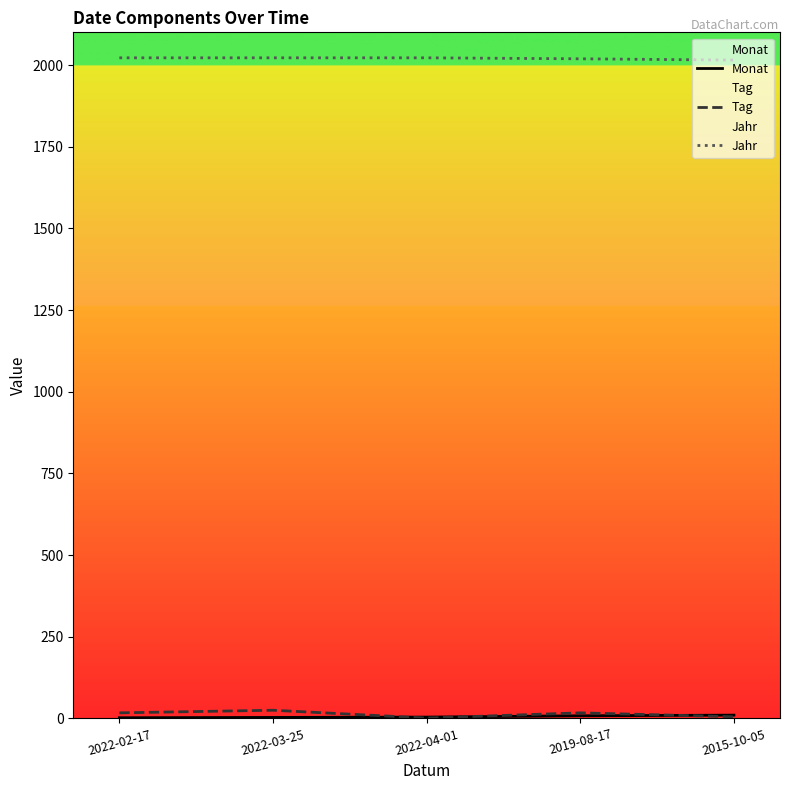

Is the value of Tag at 2022-02-17 greater than the value of Jahr at 2015-10-05?

No